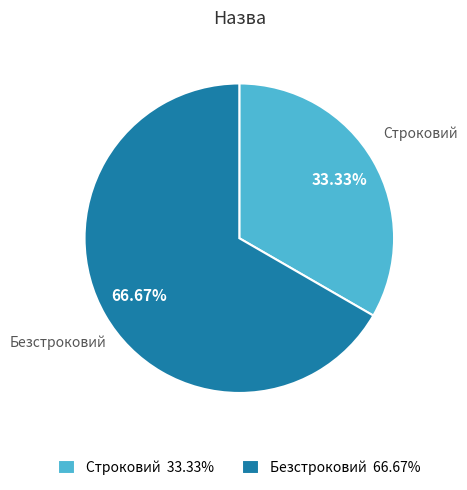

Which has a higher value, Строковий 33.33% or Безстроковий 66.67%?

Безстроковий 66.67%